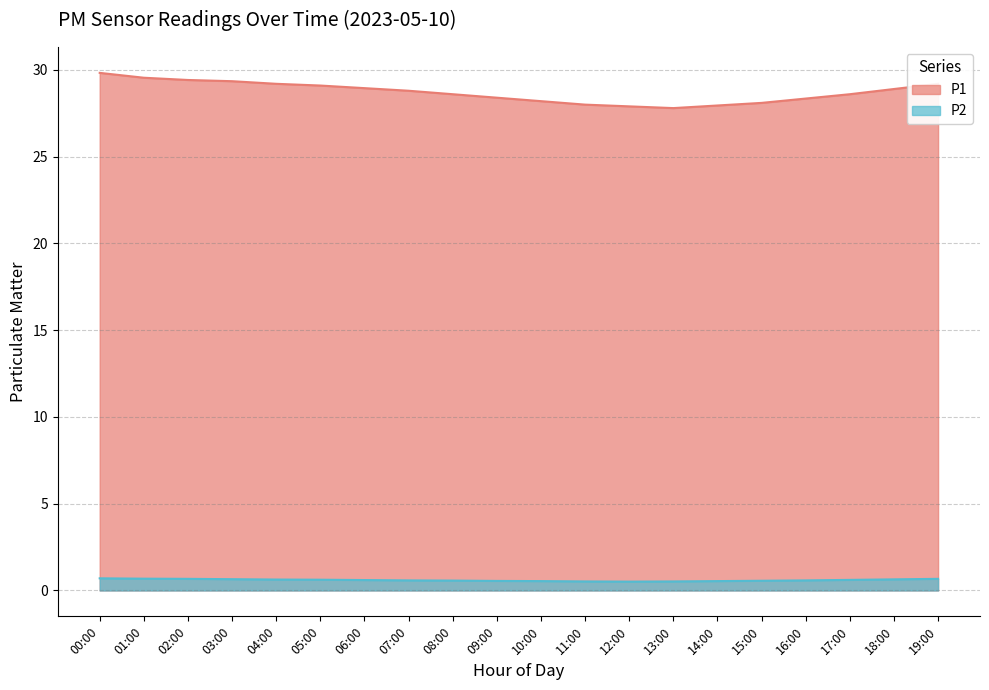

Which series has the largest range (max minus min)?

P1